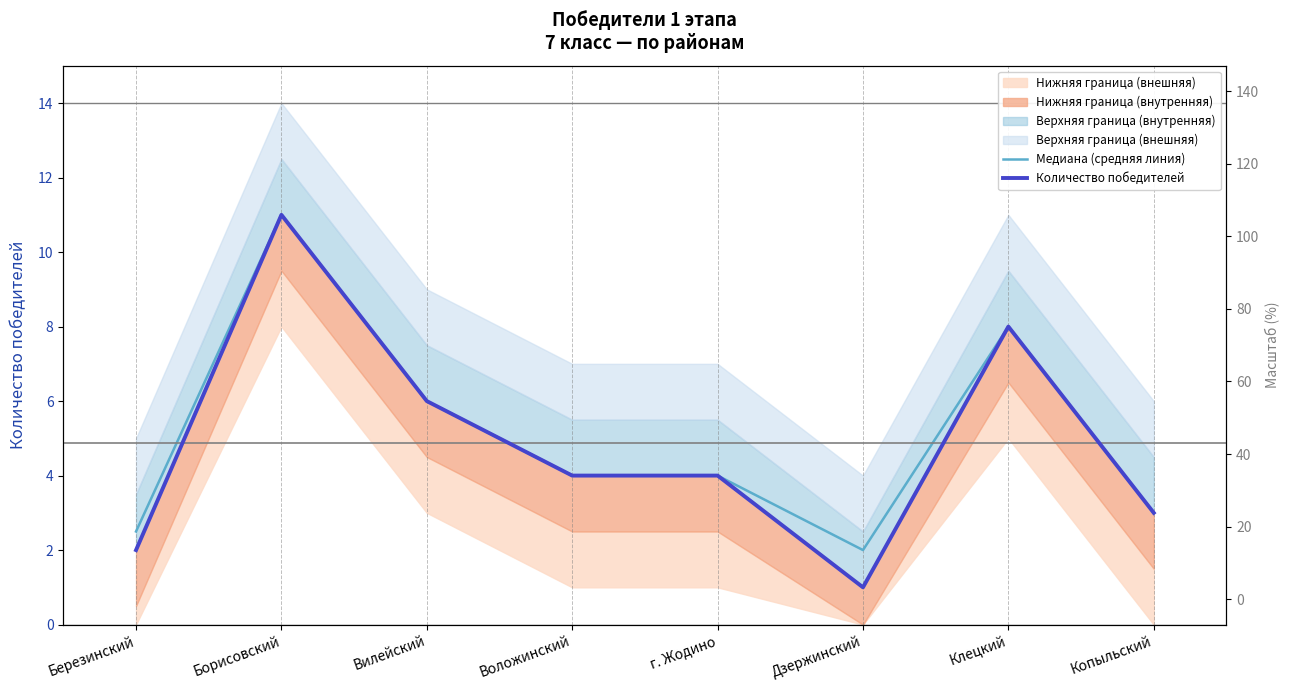

What is the difference between the second highest and second lowest values in the Медиана (средняя линия) series?

5.5